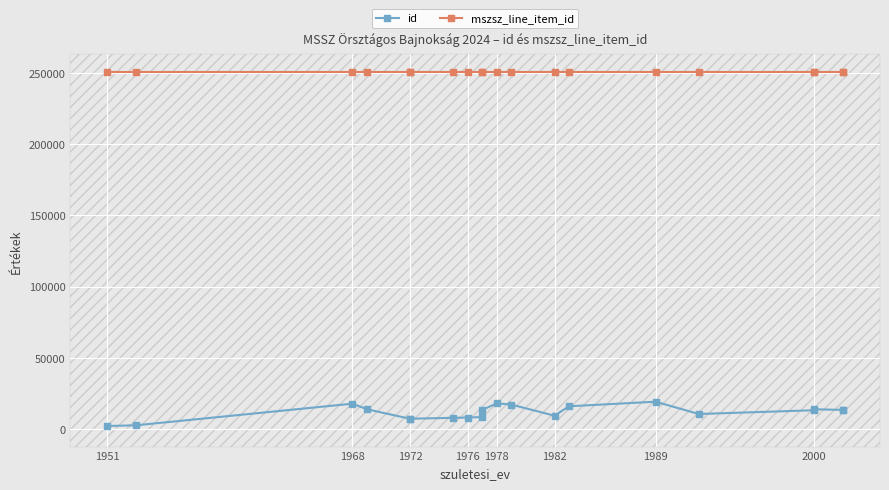

Which category has the lowest value across all series?

1951